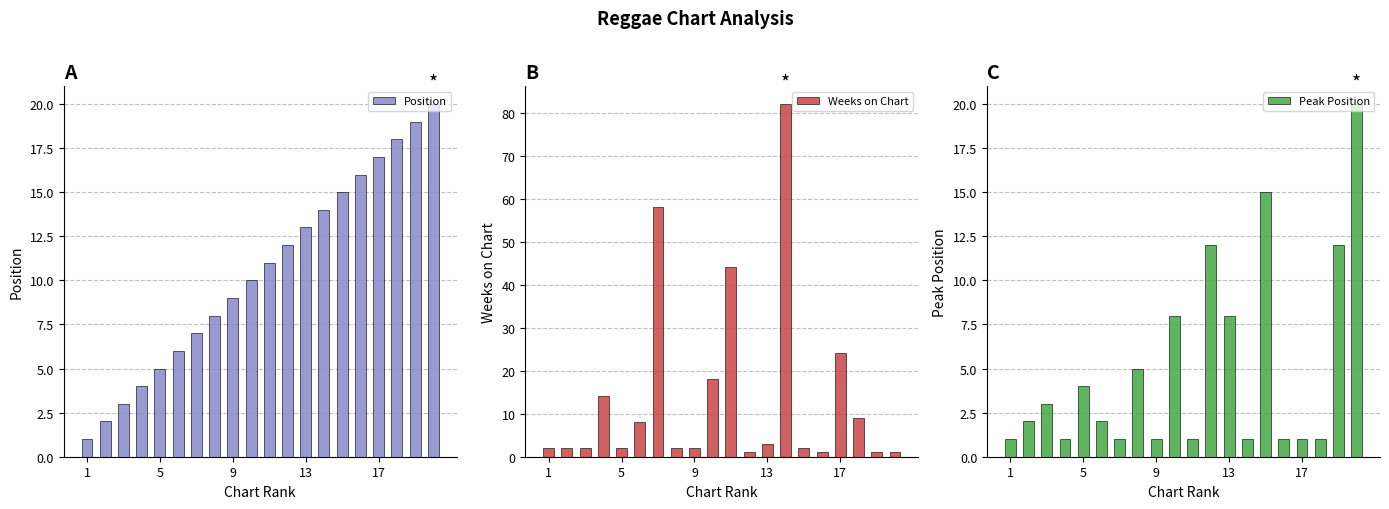

Rank the series by their maximum value, from lowest to highest.

Position, Peak Position, Weeks on Chart